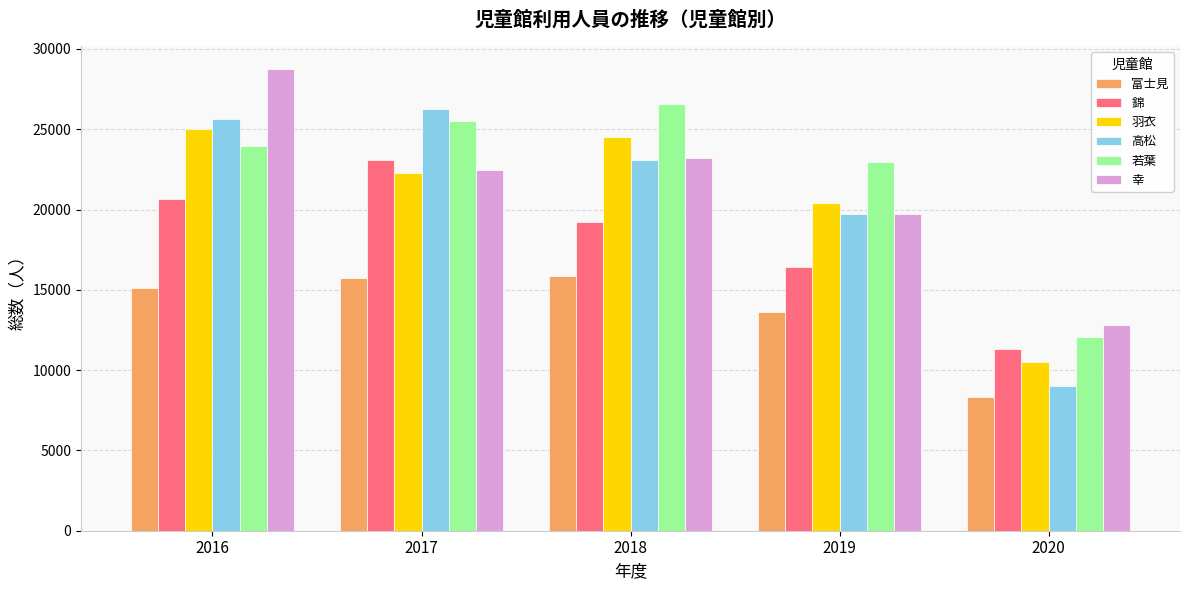

At which category is the sum across all series the highest?

2016